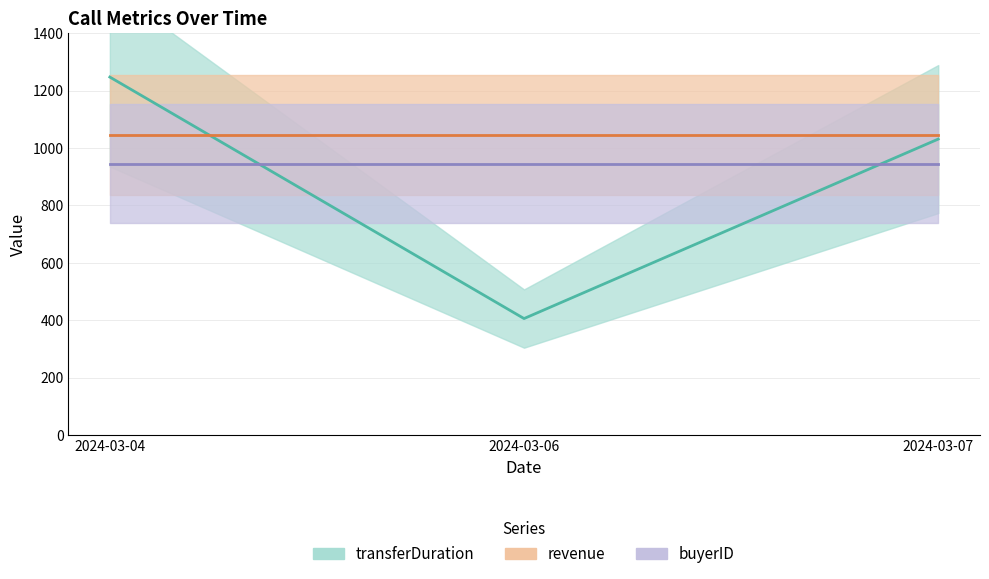

Which has a higher value, 2024-03-04 or 2024-03-06?

2024-03-04